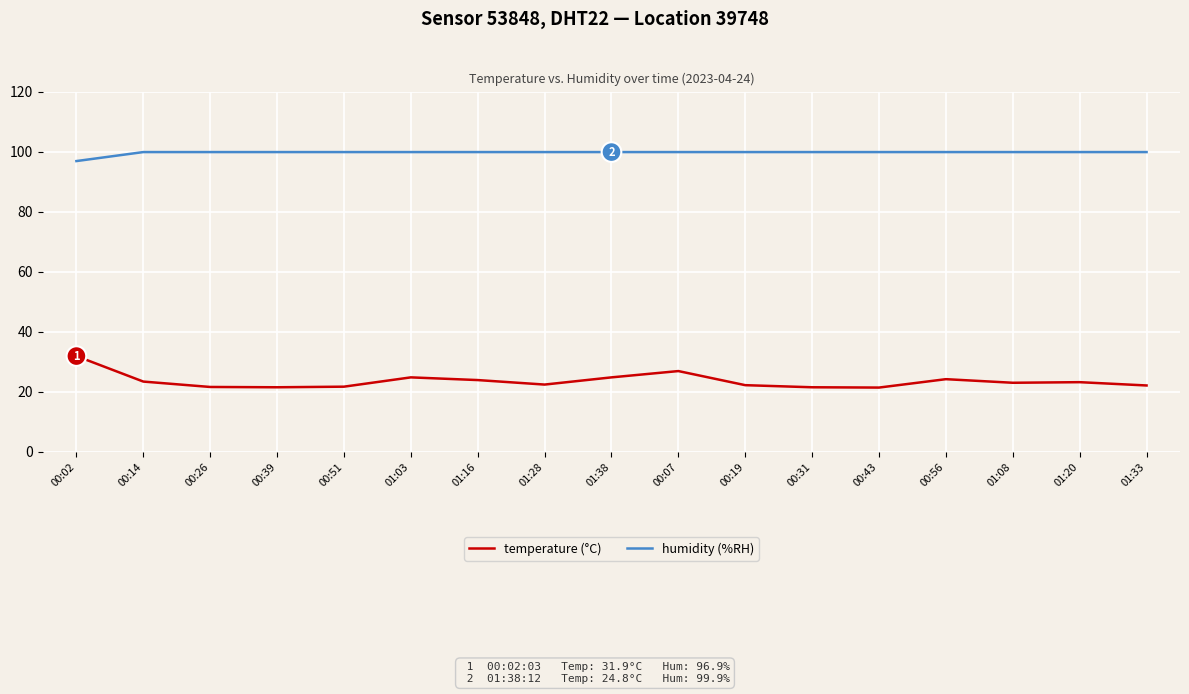

Which series has the widest spread of values?

temperature (°C)